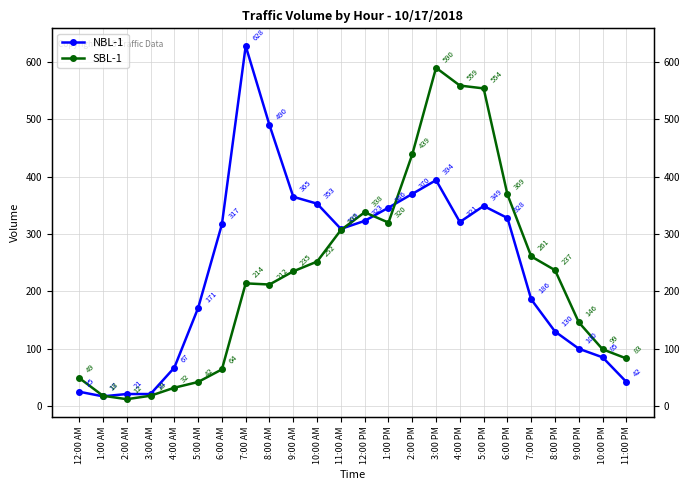

How many distinct data groups are displayed?

2